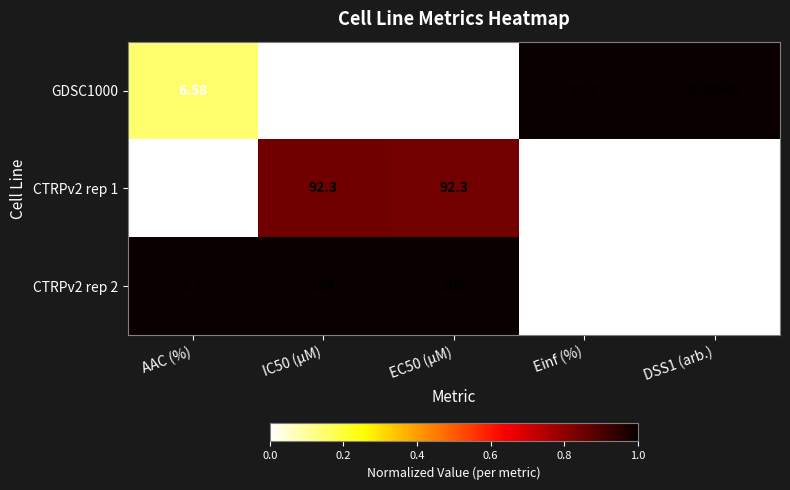

How many series are shown in this chart?

3